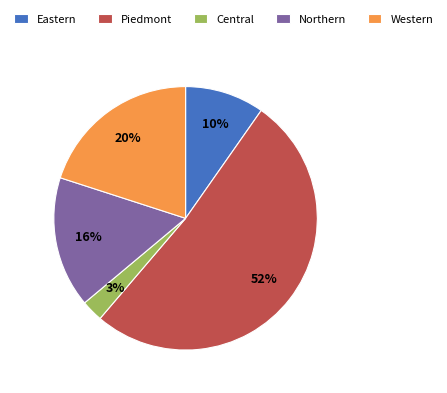

Which has a higher value, Western or Northern?

Western